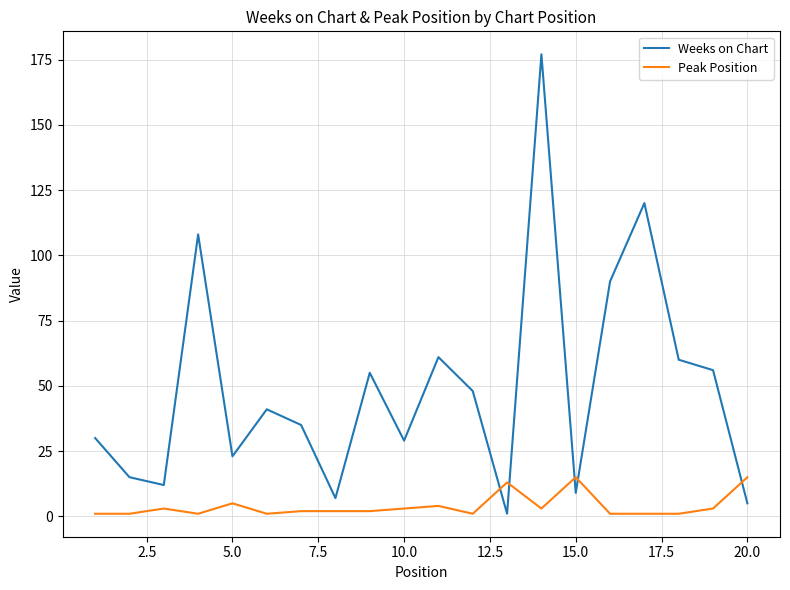

List the series in order of their peak value, lowest first.

Peak Position, Weeks on Chart